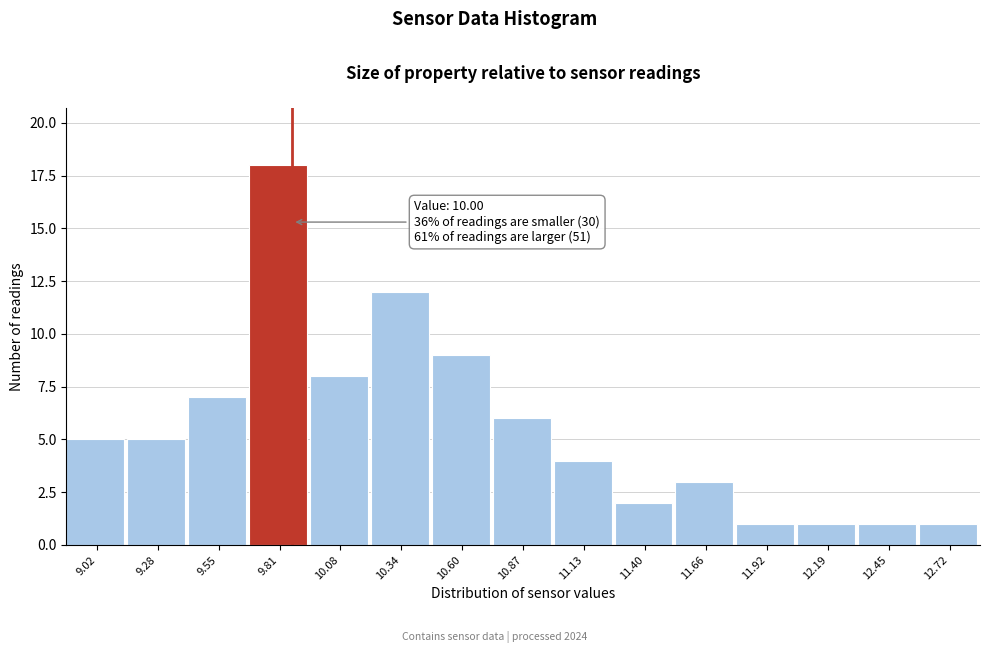

Reading left to right, list all the values displayed in this chart.

5	5	7	18	8	12	9	6	4	2	3	1	1	1	1